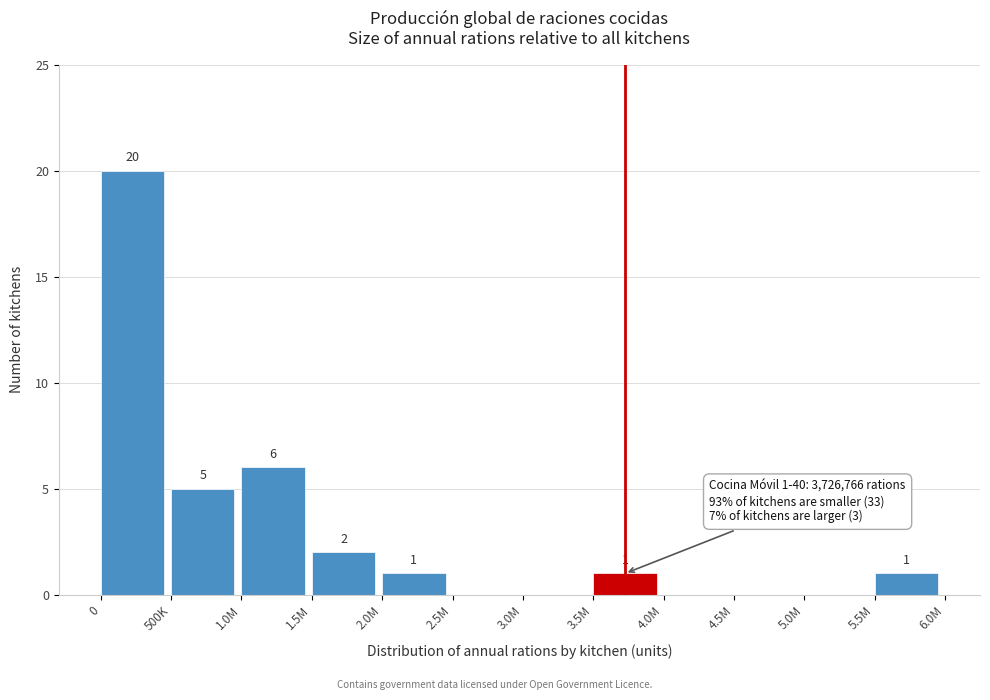

Reading right to left, extract all data points from this chart.

5.5M=1	5.0M=0	4.5M=0	4.0M=0	3.5M=1	3.0M=0	2.5M=0	2.0M=1	1.5M=2	1.0M=6	500K=5	0=20